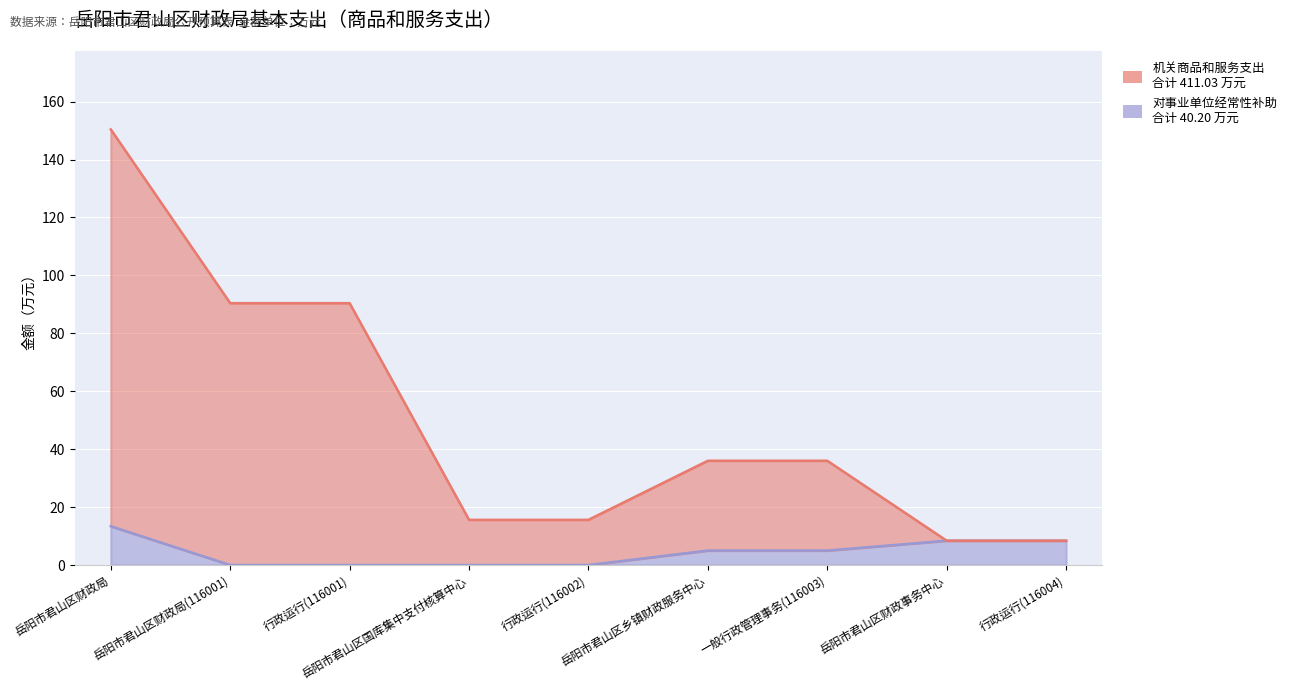

What is the spread (max minus min) of values at 行政运行(116002)?

15.6